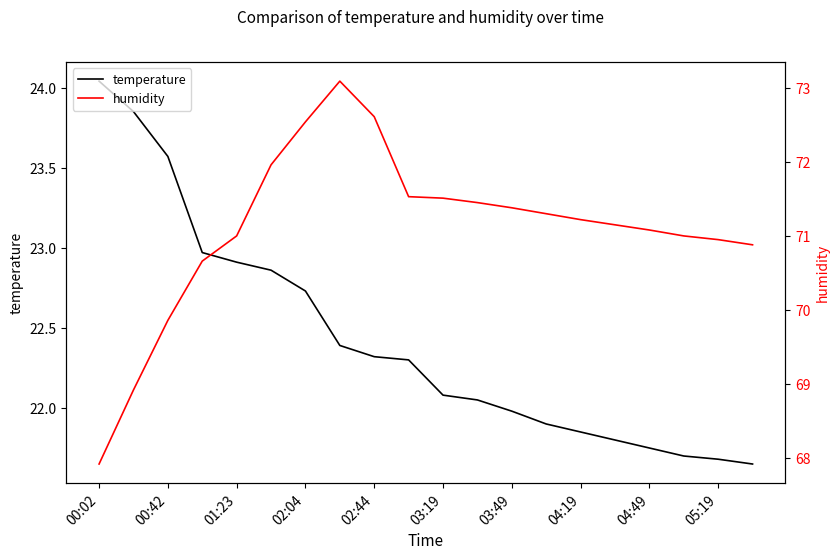

True or false: humidity and temperature cross at least once.

False